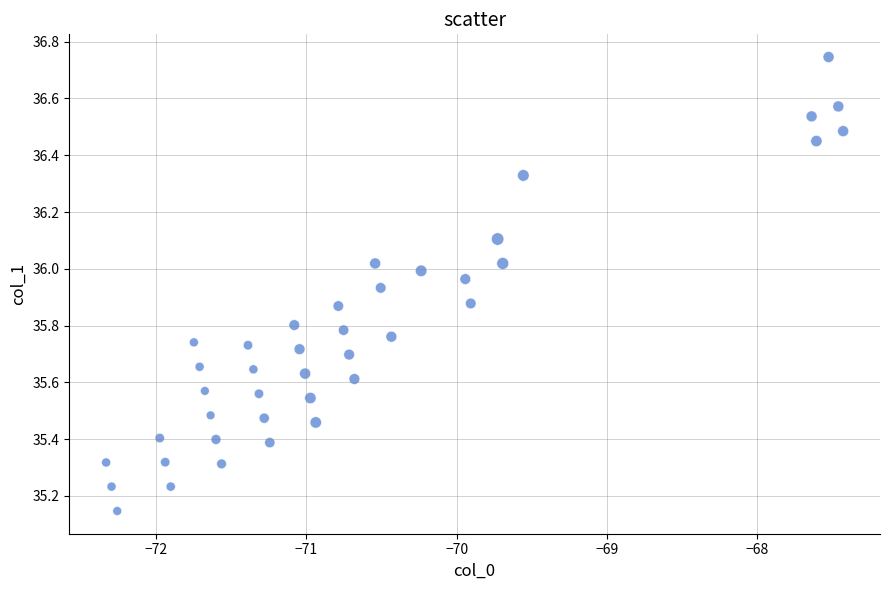

What is the range of Y values (max minus min)?

1.6